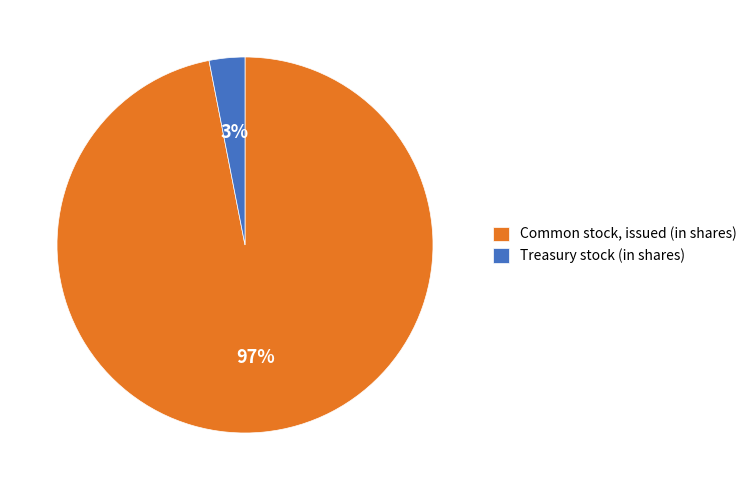

Does Common stock, issued (in shares) represent more than half of the total?

Yes